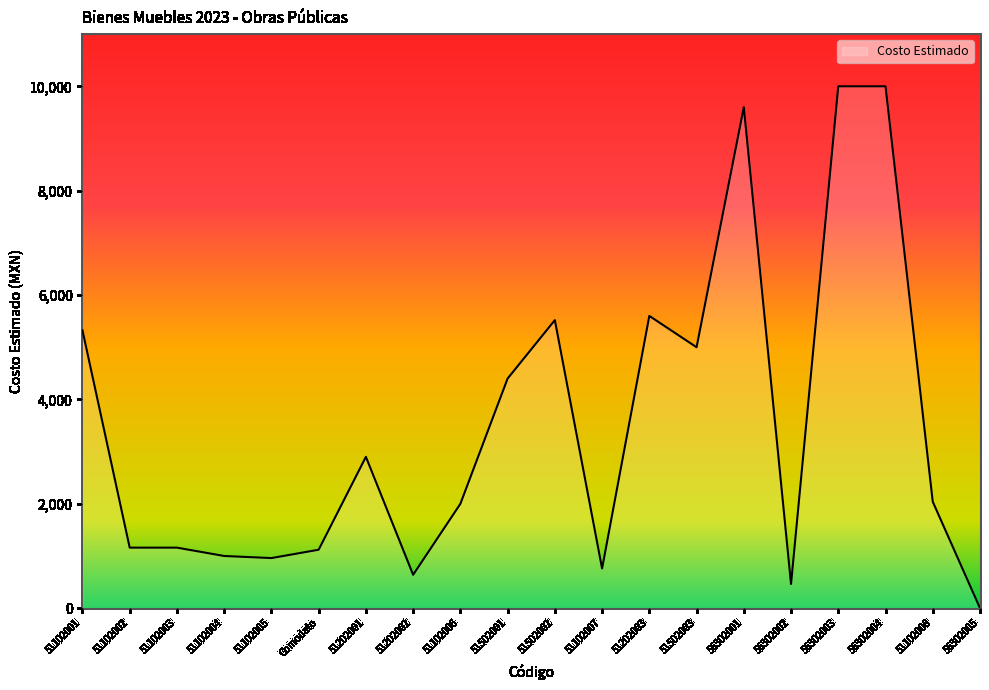

What is the sum of the values at 51202001 and 51202003?

8500.0